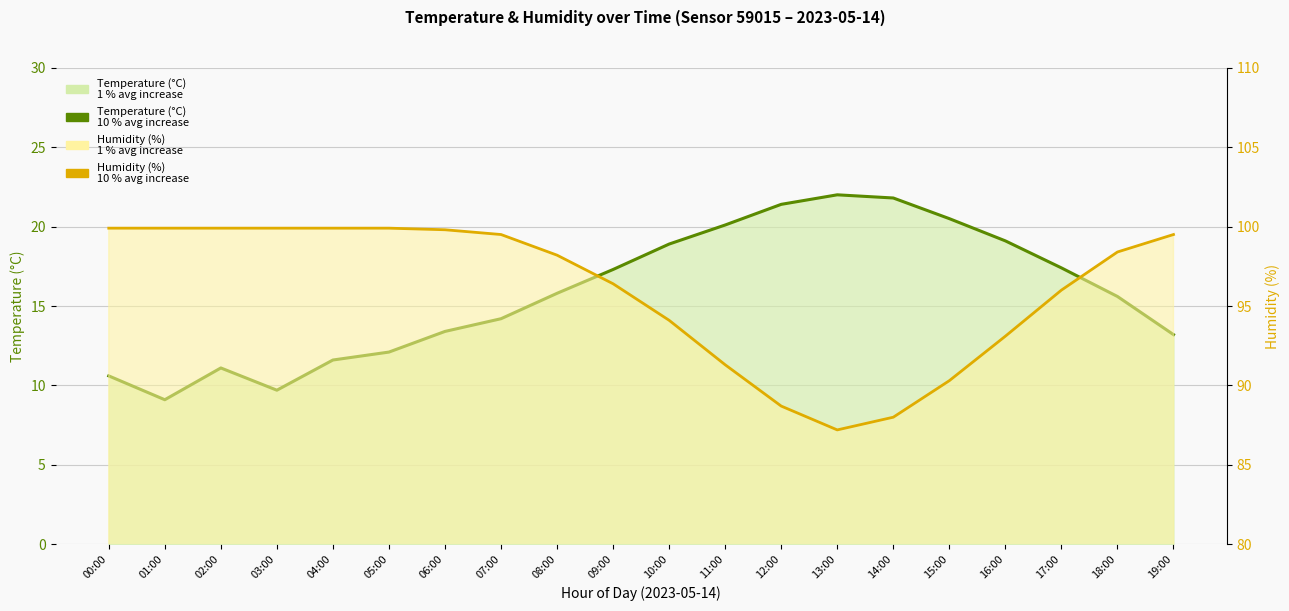

What position from the right is 06:00?

14